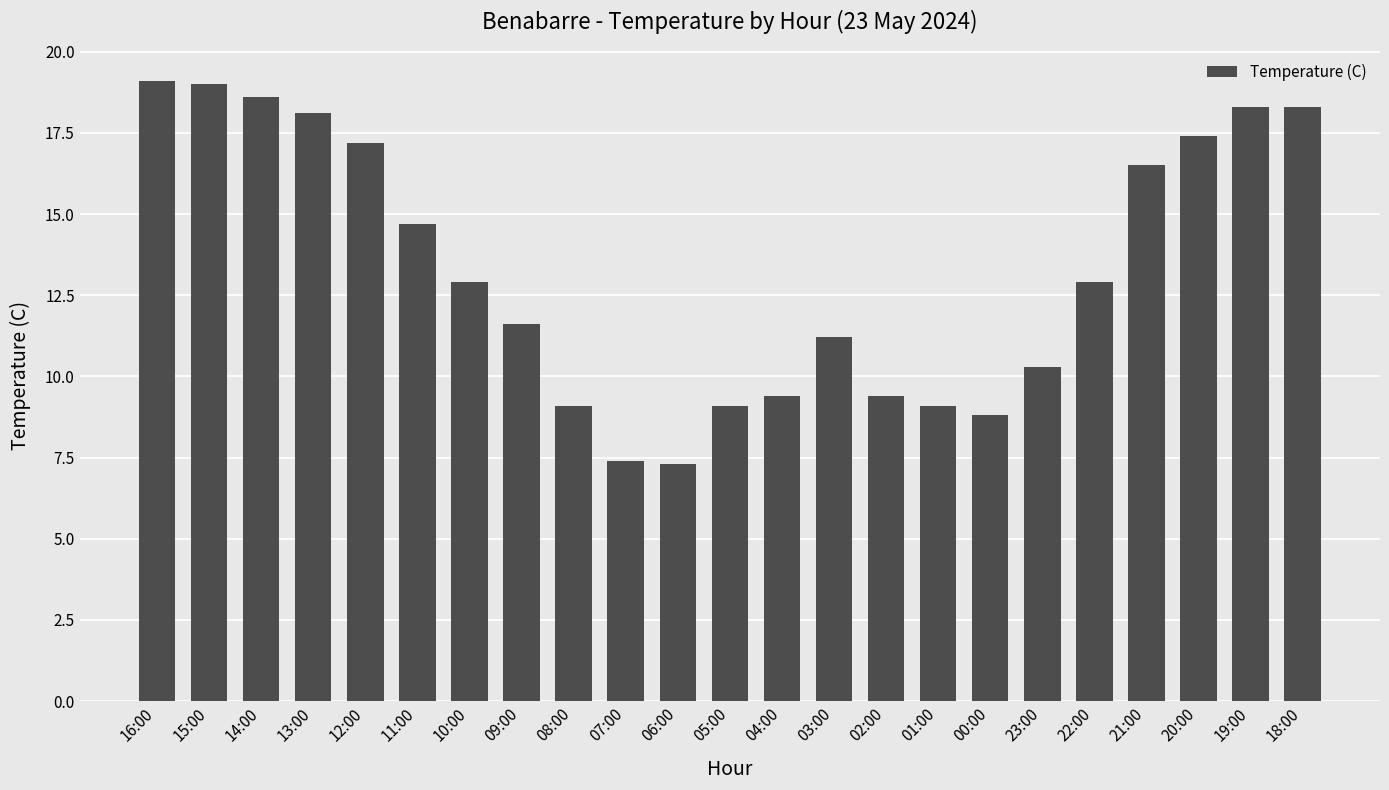

What is the minimum value shown in the chart?

7.3